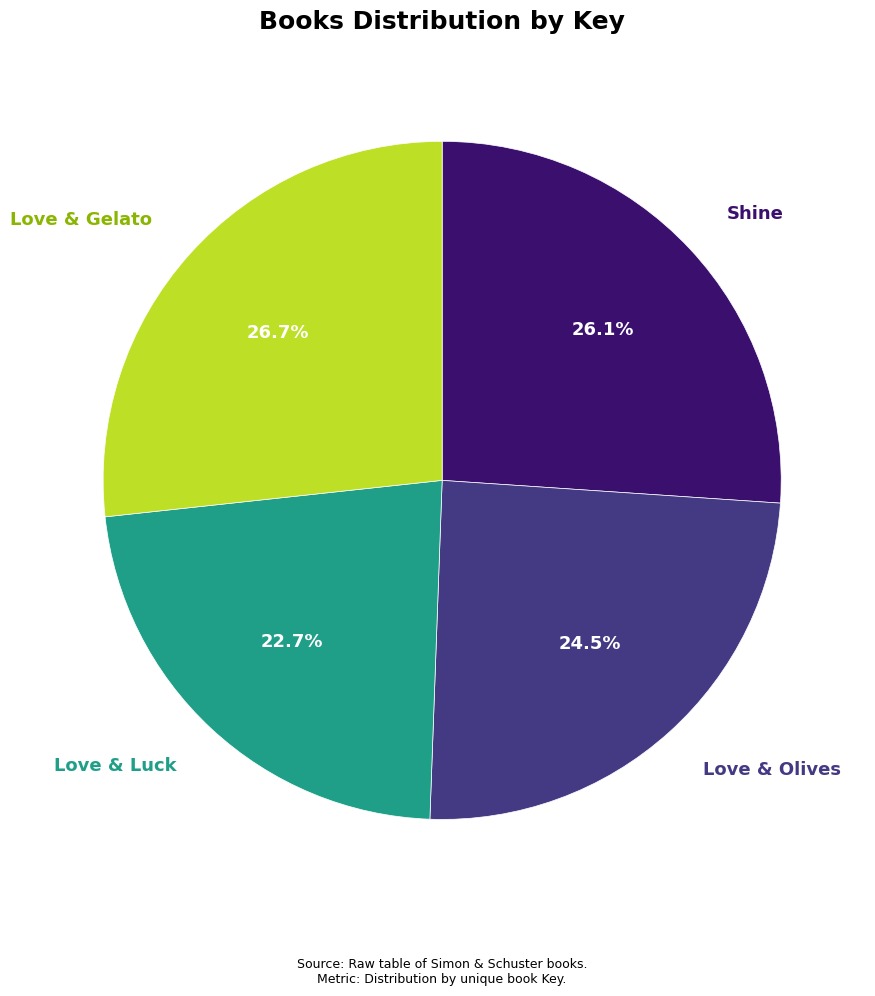

Is there a majority slice in this chart?

No